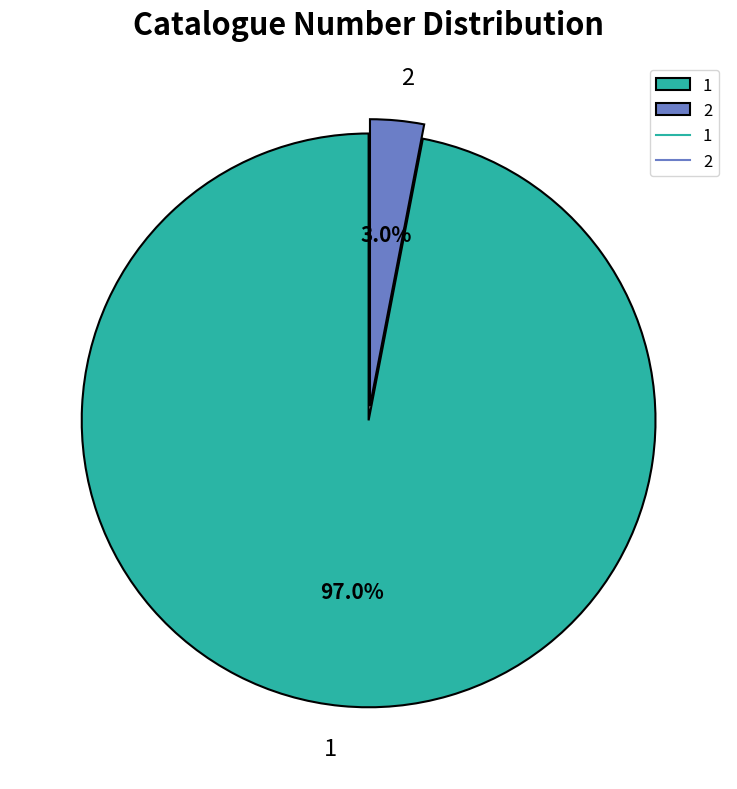

Combined, do 1 and 2 account for over 50%?

Yes